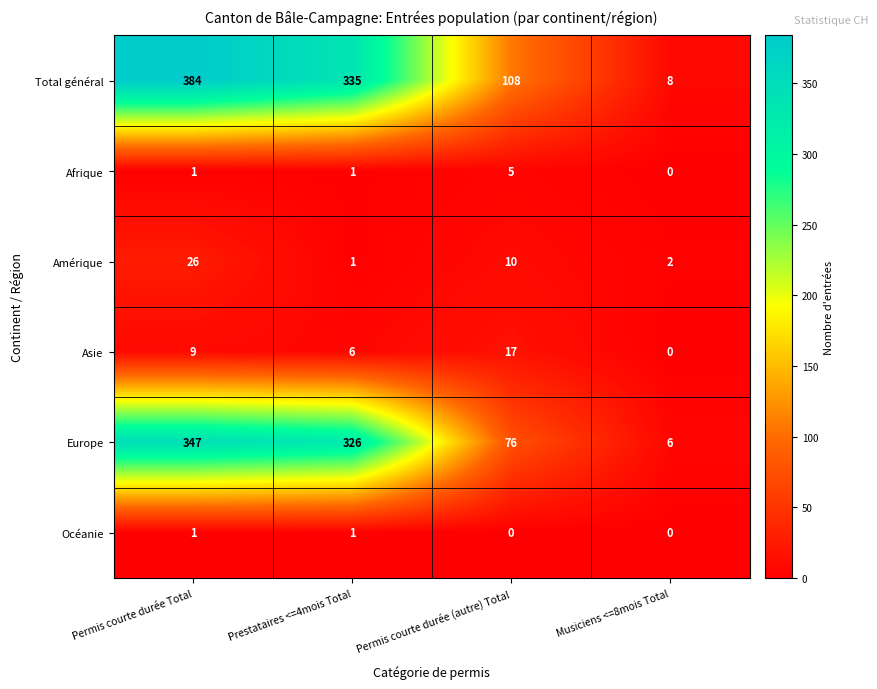

Reading right to left, list all the values displayed in this chart.

Total général: Musiciens <=8mois Total=8	Permis courte durée (autre) Total=108	Prestataires <=4mois Total=335	Permis courte durée Total=384
Afrique: Musiciens <=8mois Total=0	Permis courte durée (autre) Total=5	Prestataires <=4mois Total=1	Permis courte durée Total=1
Amérique: Musiciens <=8mois Total=2	Permis courte durée (autre) Total=10	Prestataires <=4mois Total=1	Permis courte durée Total=26
Asie: Musiciens <=8mois Total=0	Permis courte durée (autre) Total=17	Prestataires <=4mois Total=6	Permis courte durée Total=9
Europe: Musiciens <=8mois Total=6	Permis courte durée (autre) Total=76	Prestataires <=4mois Total=326	Permis courte durée Total=347
Océanie: Musiciens <=8mois Total=0	Permis courte durée (autre) Total=0	Prestataires <=4mois Total=1	Permis courte durée Total=1